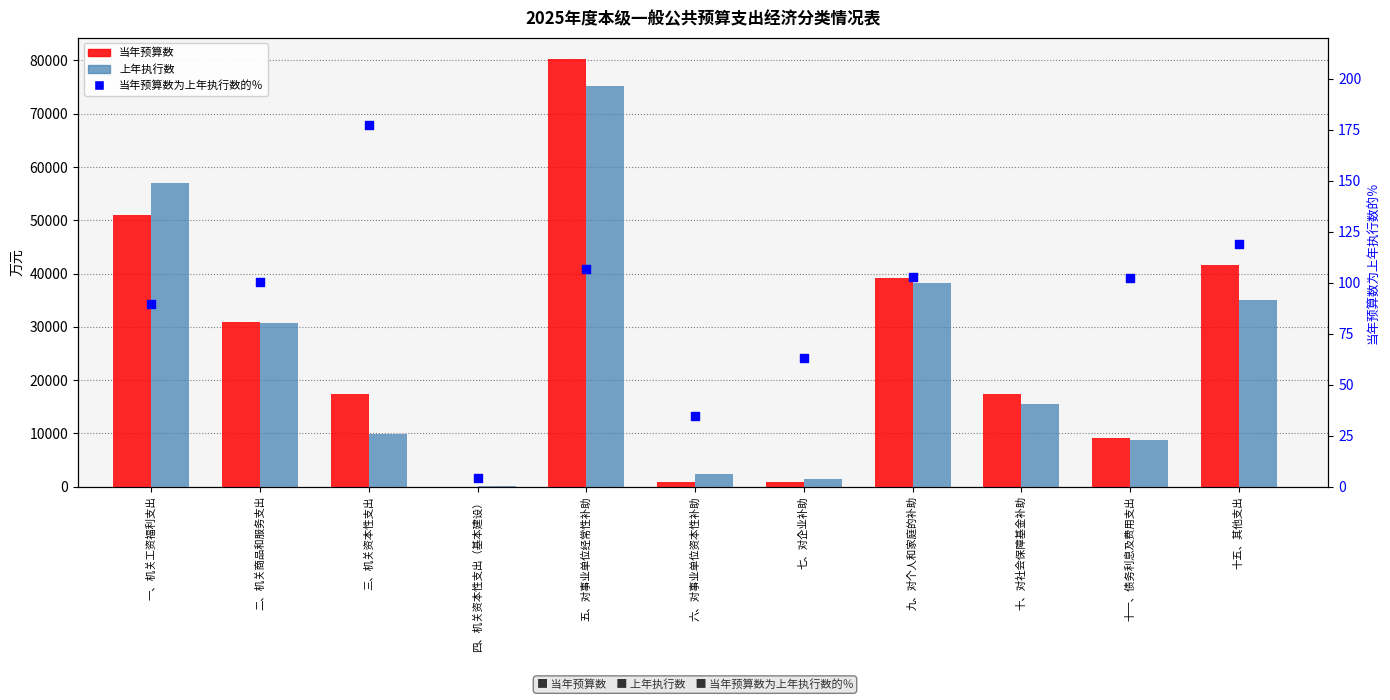

At which category is the sum across all series the highest?

五、对事业单位经常性补助